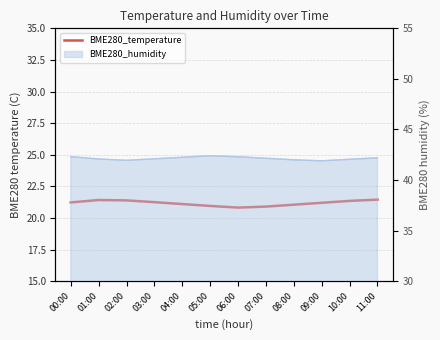

True or false: the data shows 21.4 at 02:00.

True